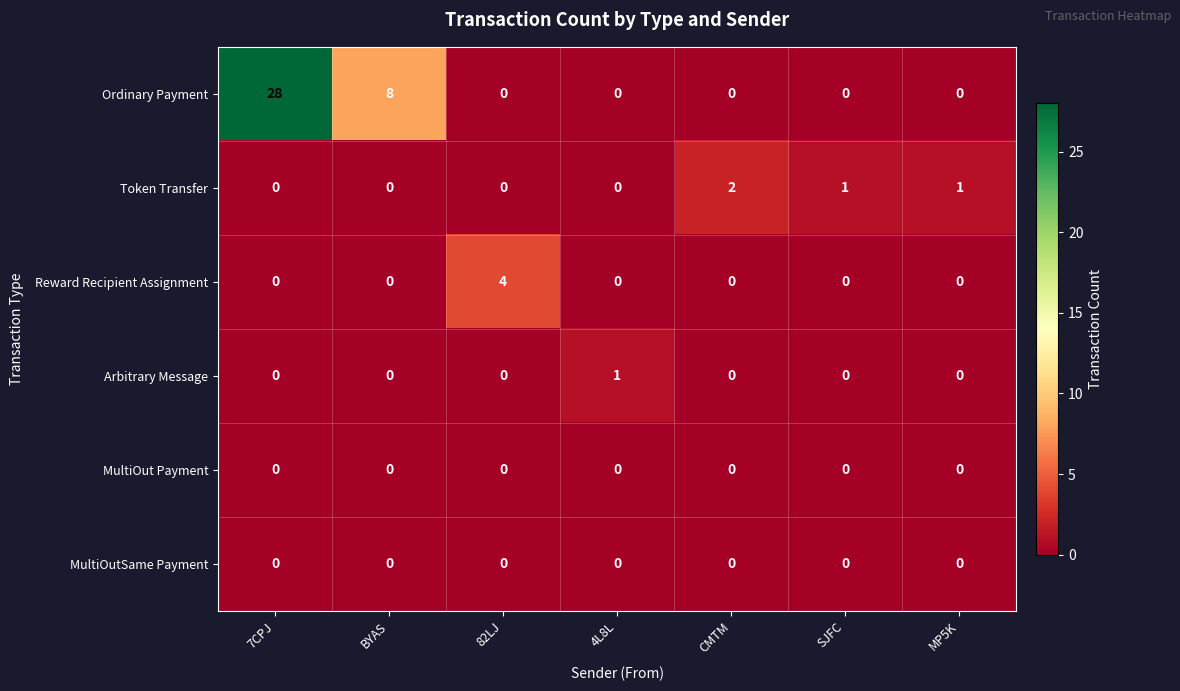

What is the maximum value for Ordinary Payment?

28